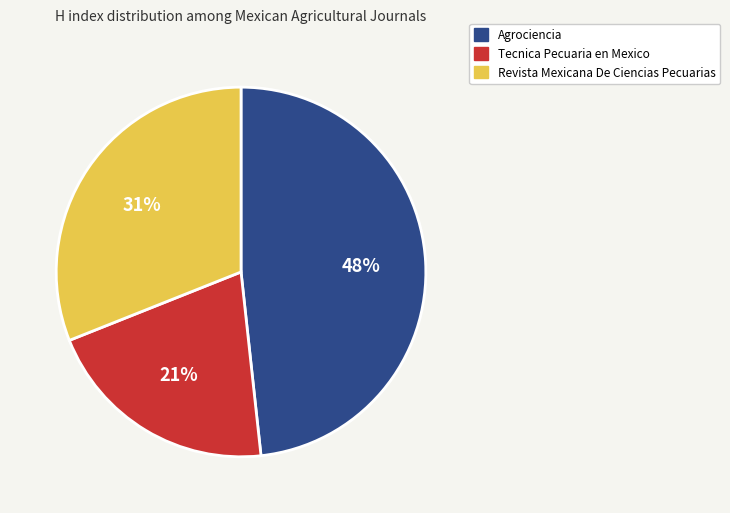

Is the sum of Revista Mexicana De Ciencias Pecuarias and Agrociencia greater than half?

Yes